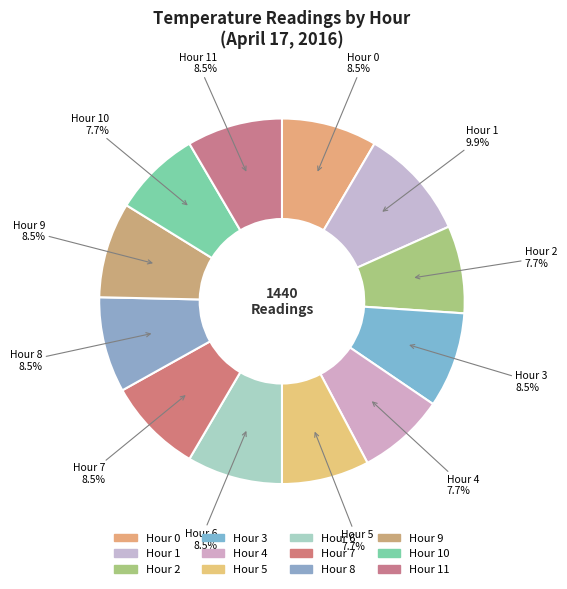

What is the largest slice in the pie chart?

Hour 1